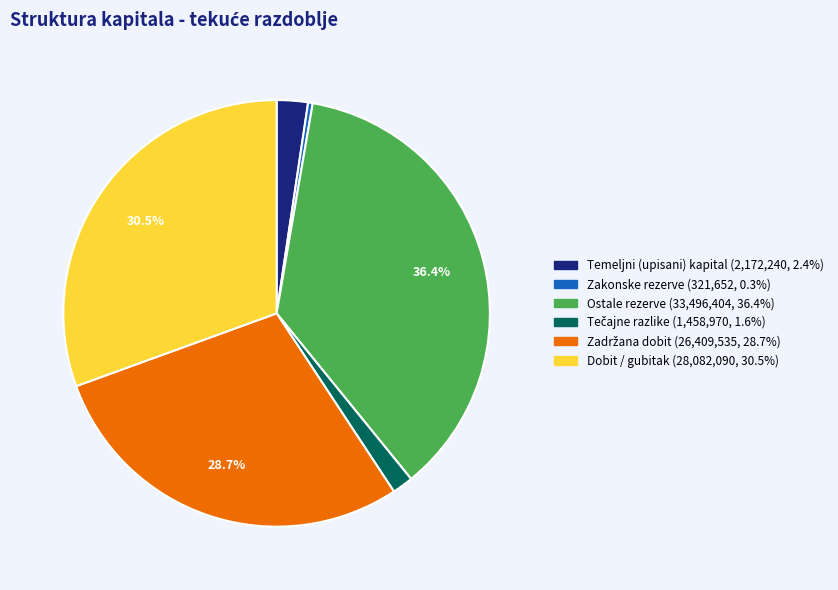

Is Dobit / gubitak the majority of the pie?

No